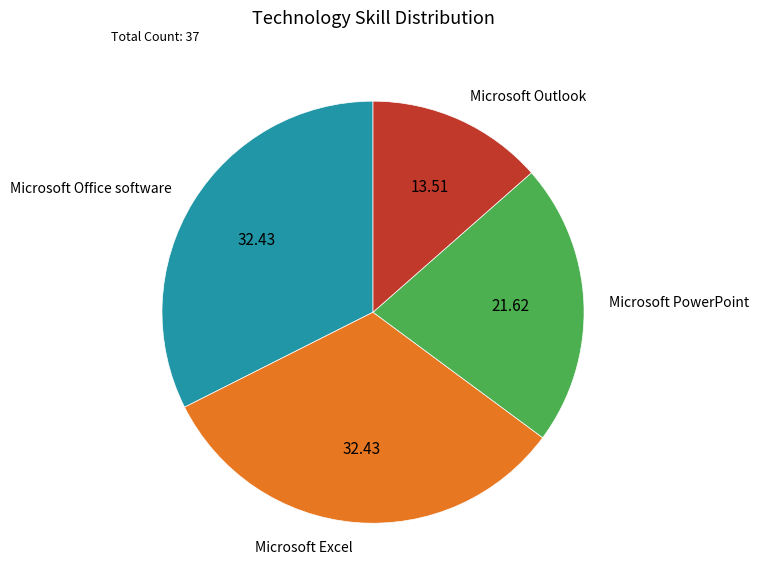

Do Microsoft Excel and Microsoft PowerPoint together represent more than half of the pie?

Yes